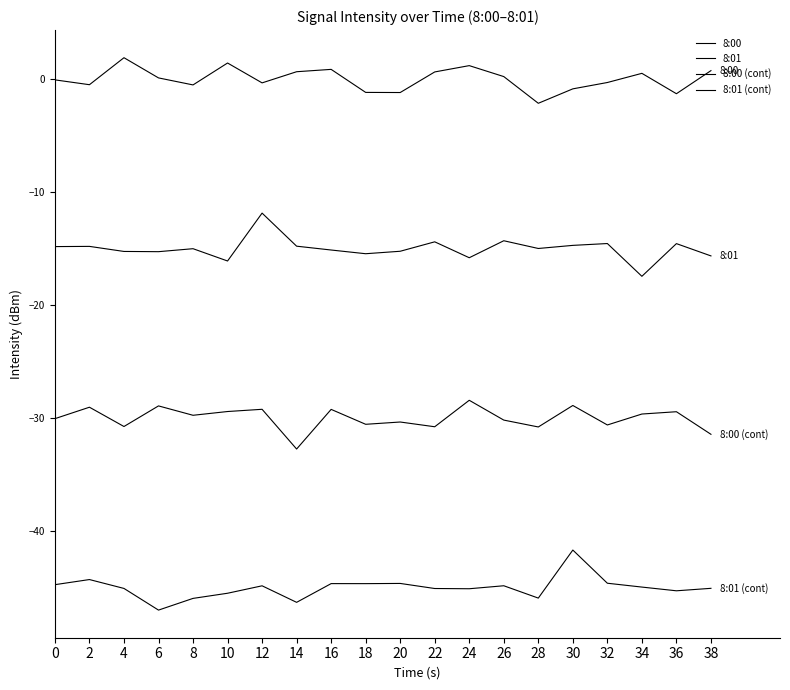

At which label does 8:01 (cont) reach its minimum?

6